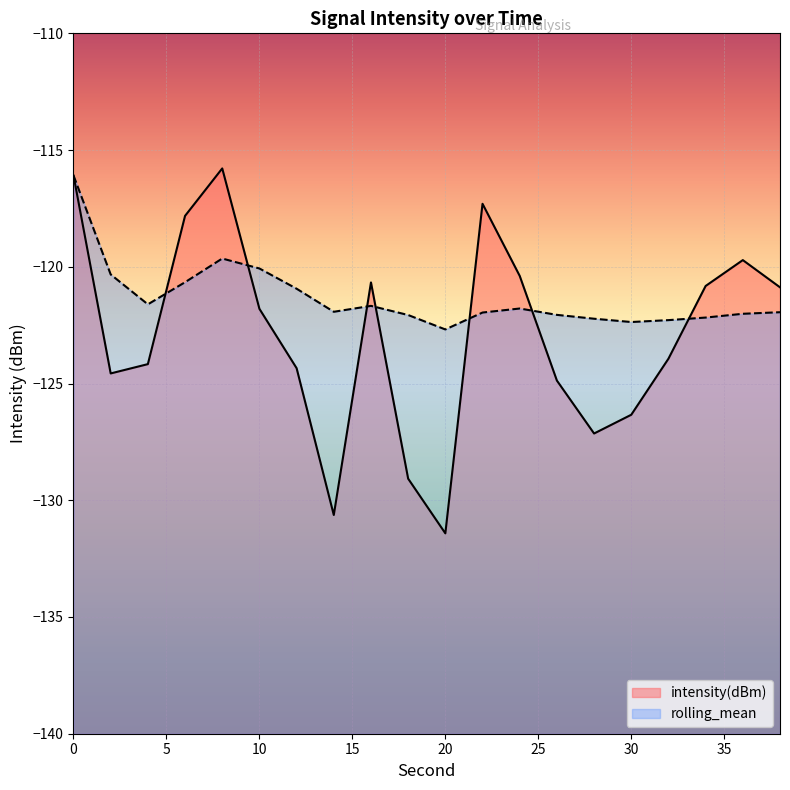

The intensity(dBm) series shows -215.6 at 20. True or false?

False